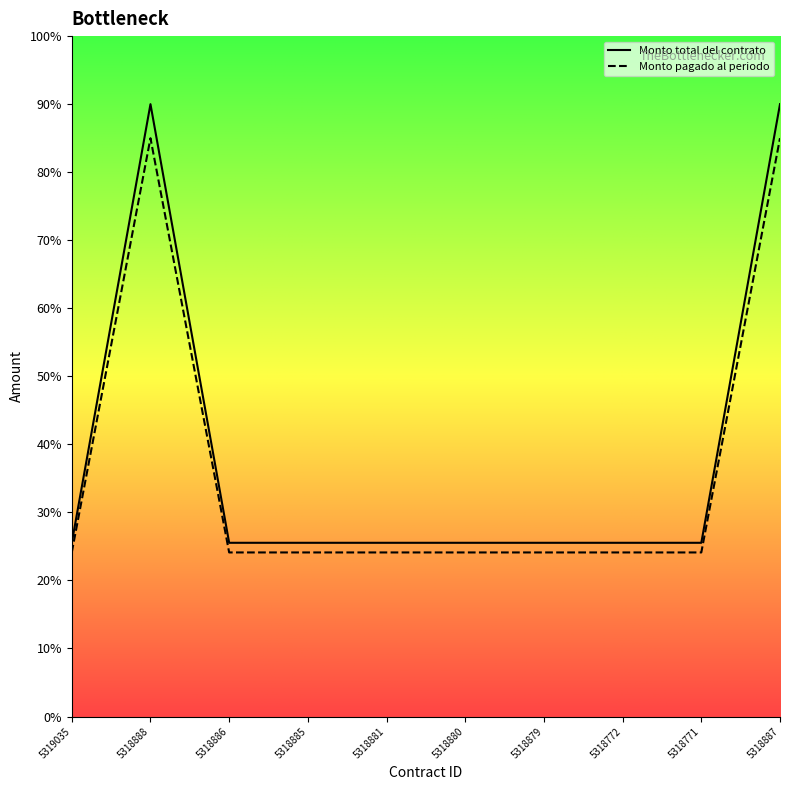

Which has a higher value, 5318879 or 5318885?

5318879